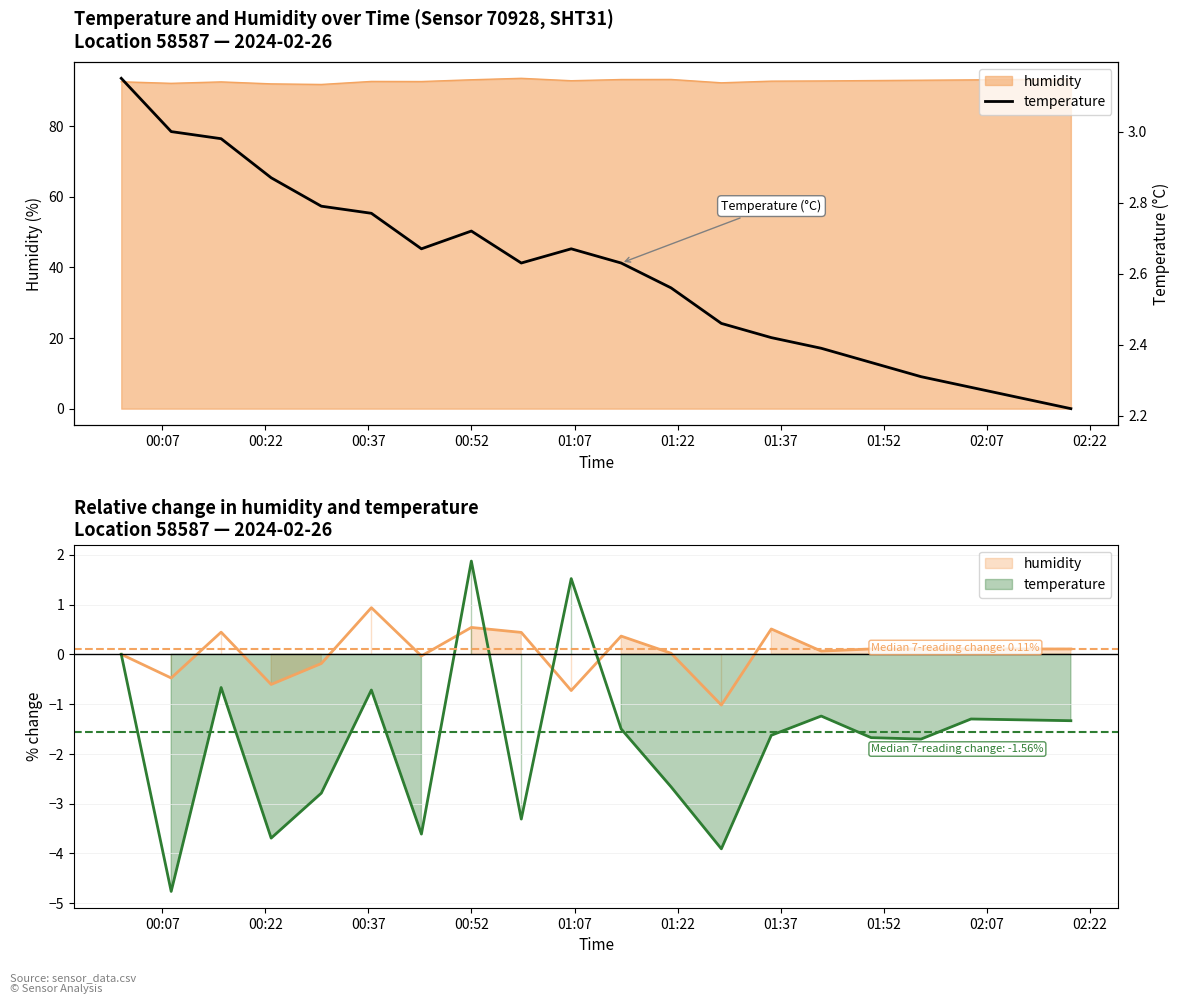

Reading left to right, transcribe all the data shown in this chart.

3.1	3.0	3.0	2.9	2.8	2.8	2.7	2.7	2.6	2.7	2.6	2.6	2.5	2.4	2.4	2.4	2.3	2.3	2.2	2.2